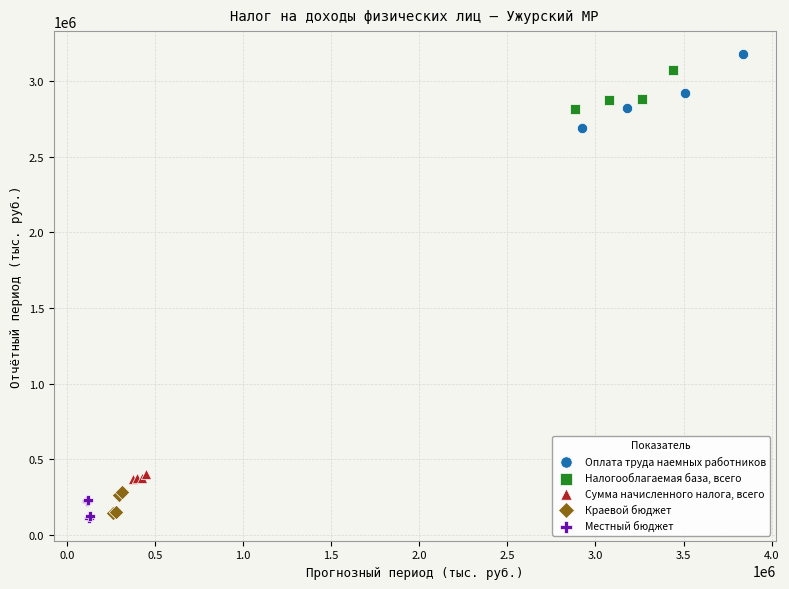

Which series contains the highest Y value?

Оплата труда наемных работников